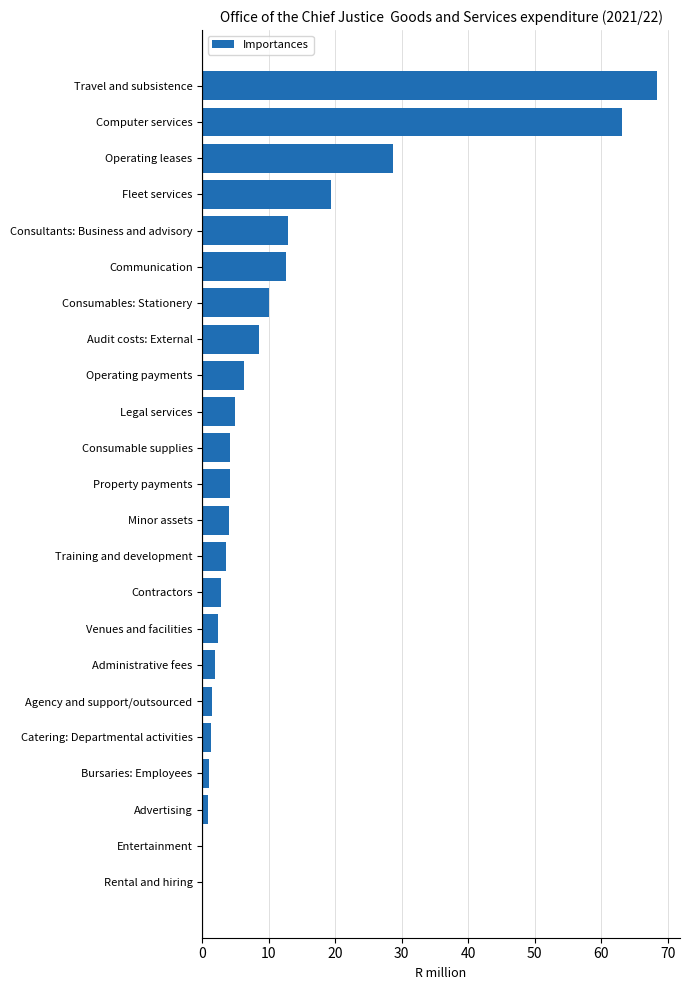

What is the approximate value at Operating leases?

28.6